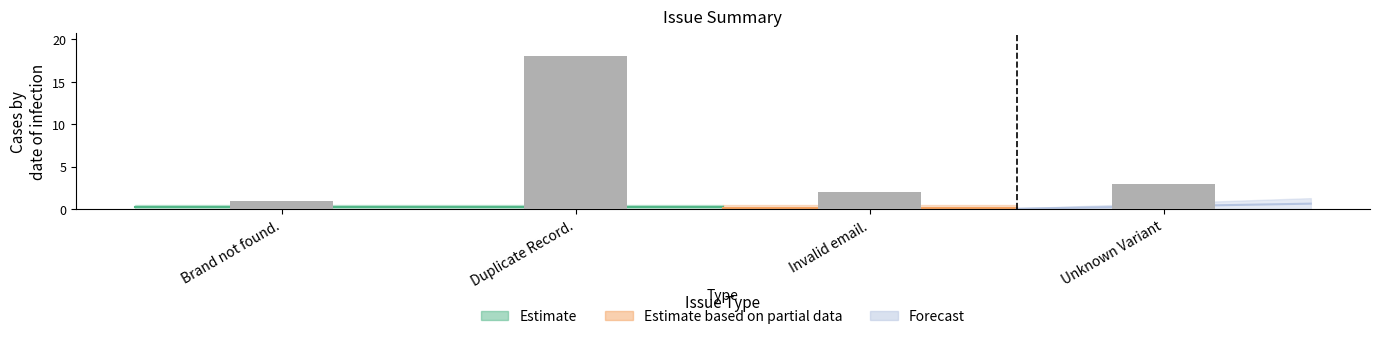

Where is the data nearest to the value 9?

Unknown Variant